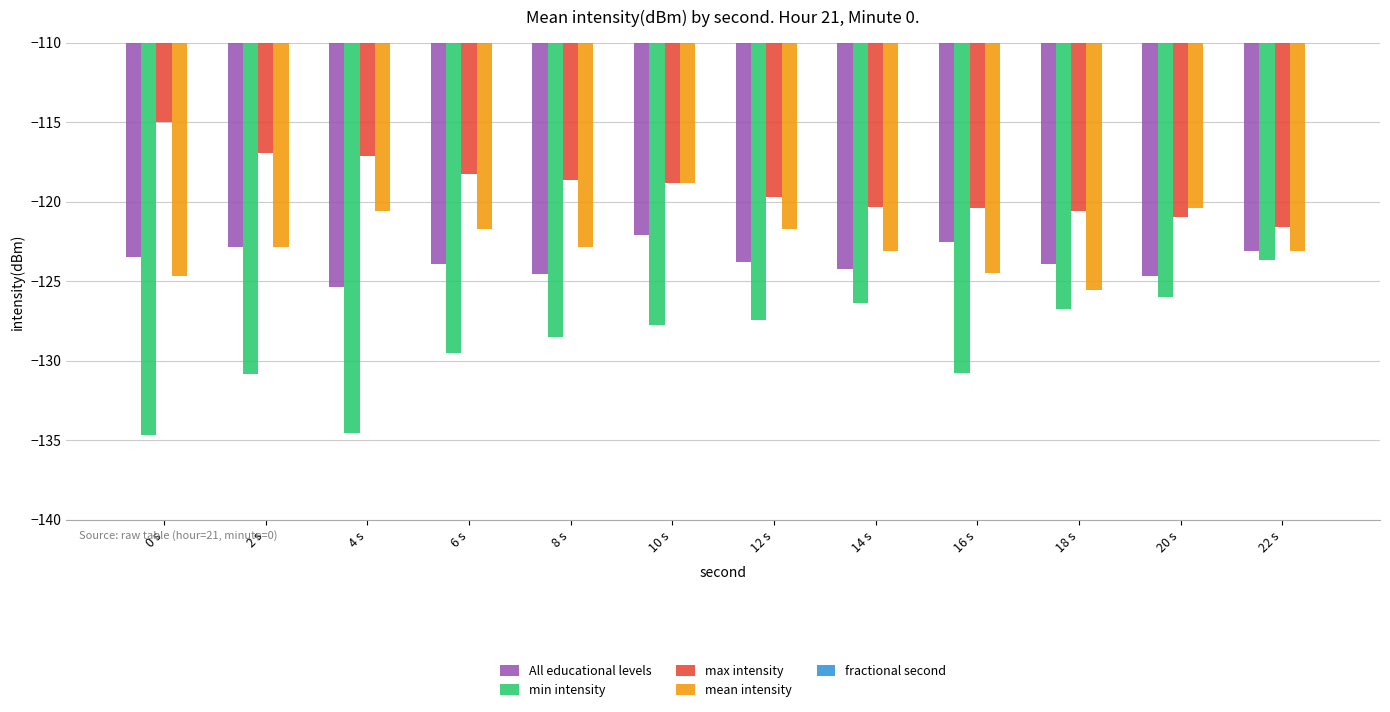

Between 0 s and 10 s, which series saw the biggest shift?

min intensity